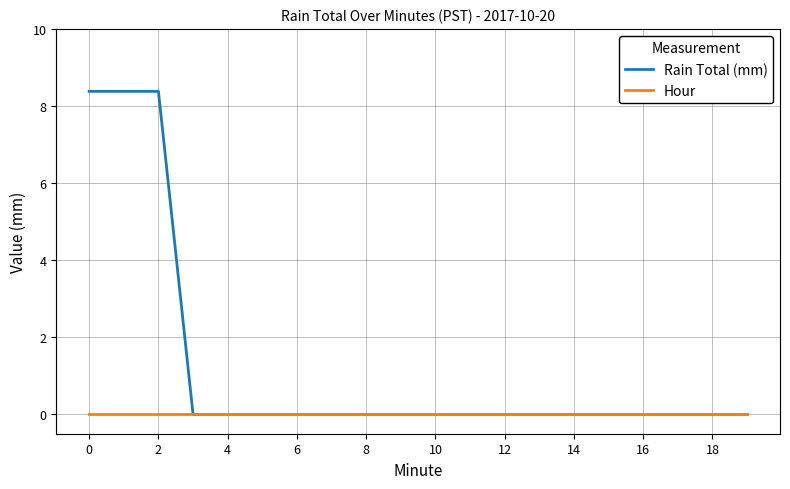

List the series in order of their peak value, highest first.

Rain Total (mm), Hour